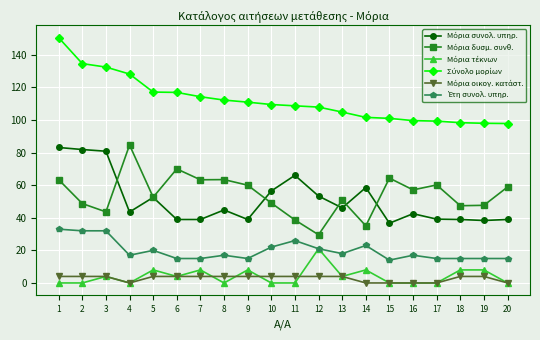

What is the total value across all series at 14?

226.2